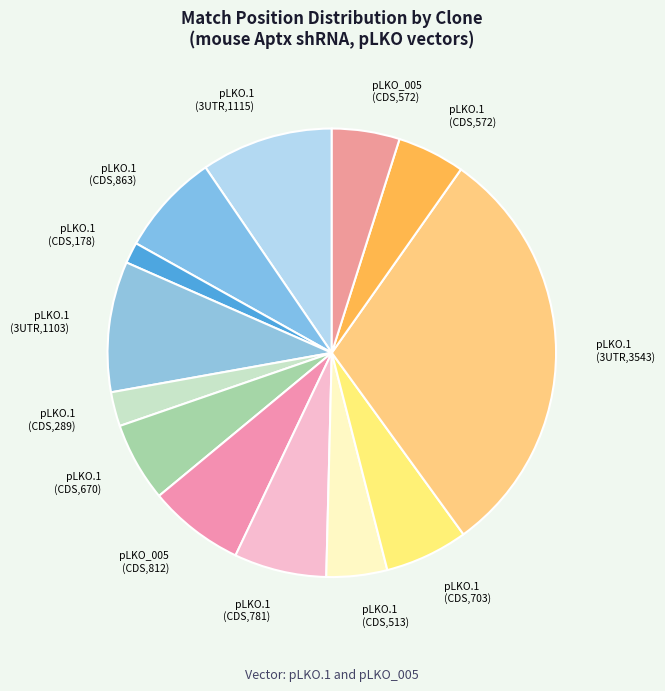

True or false: pLKO.1 (CDS,703) accounts for 6% of the total.

True